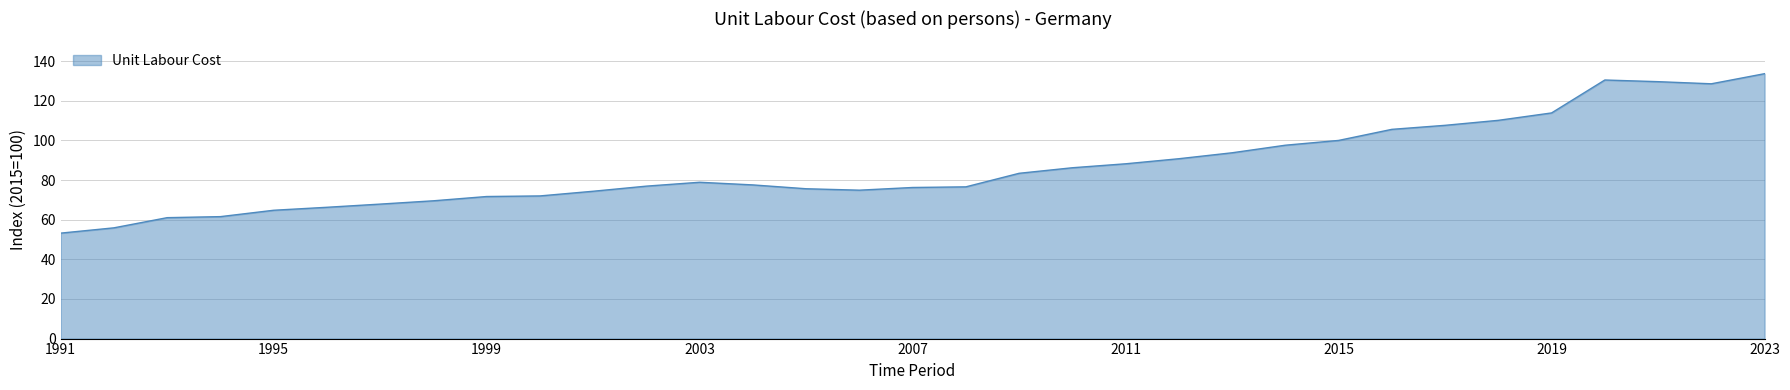

What is the difference between the maximum and minimum values?

80.5